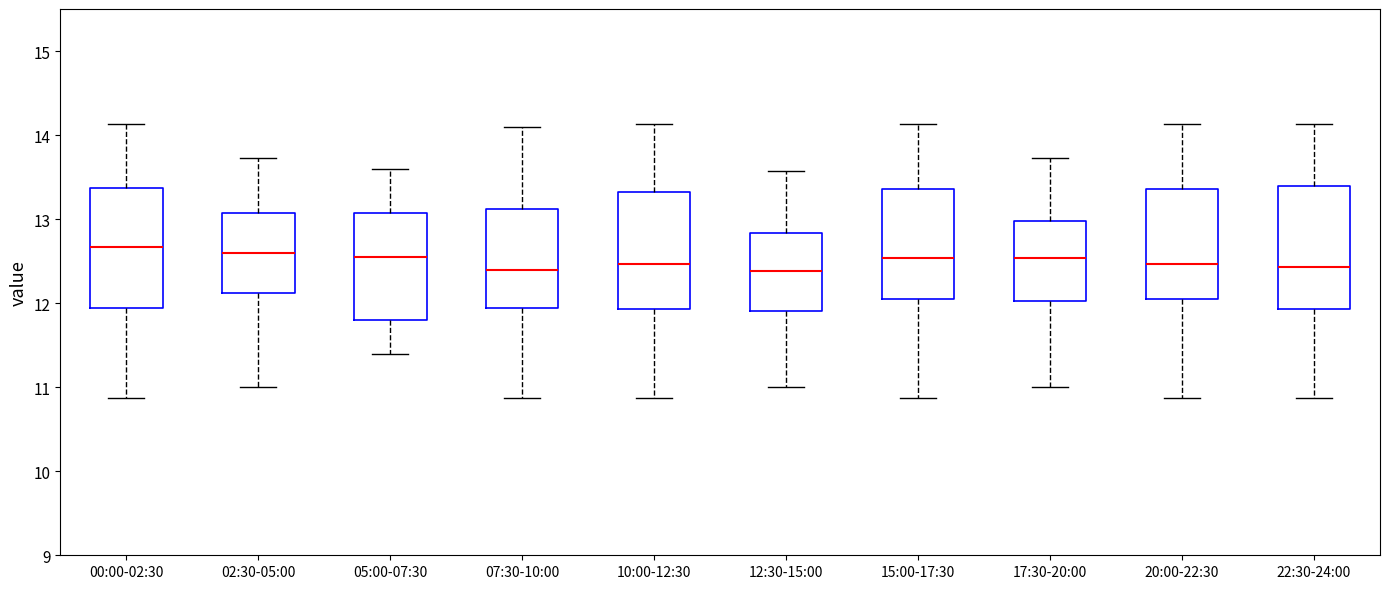

Where does the lower whisker of the box for 15:00-17:30 end on the y-axis? The values are not printed on the chart, so give them approximately, as read against the axis.

10.9